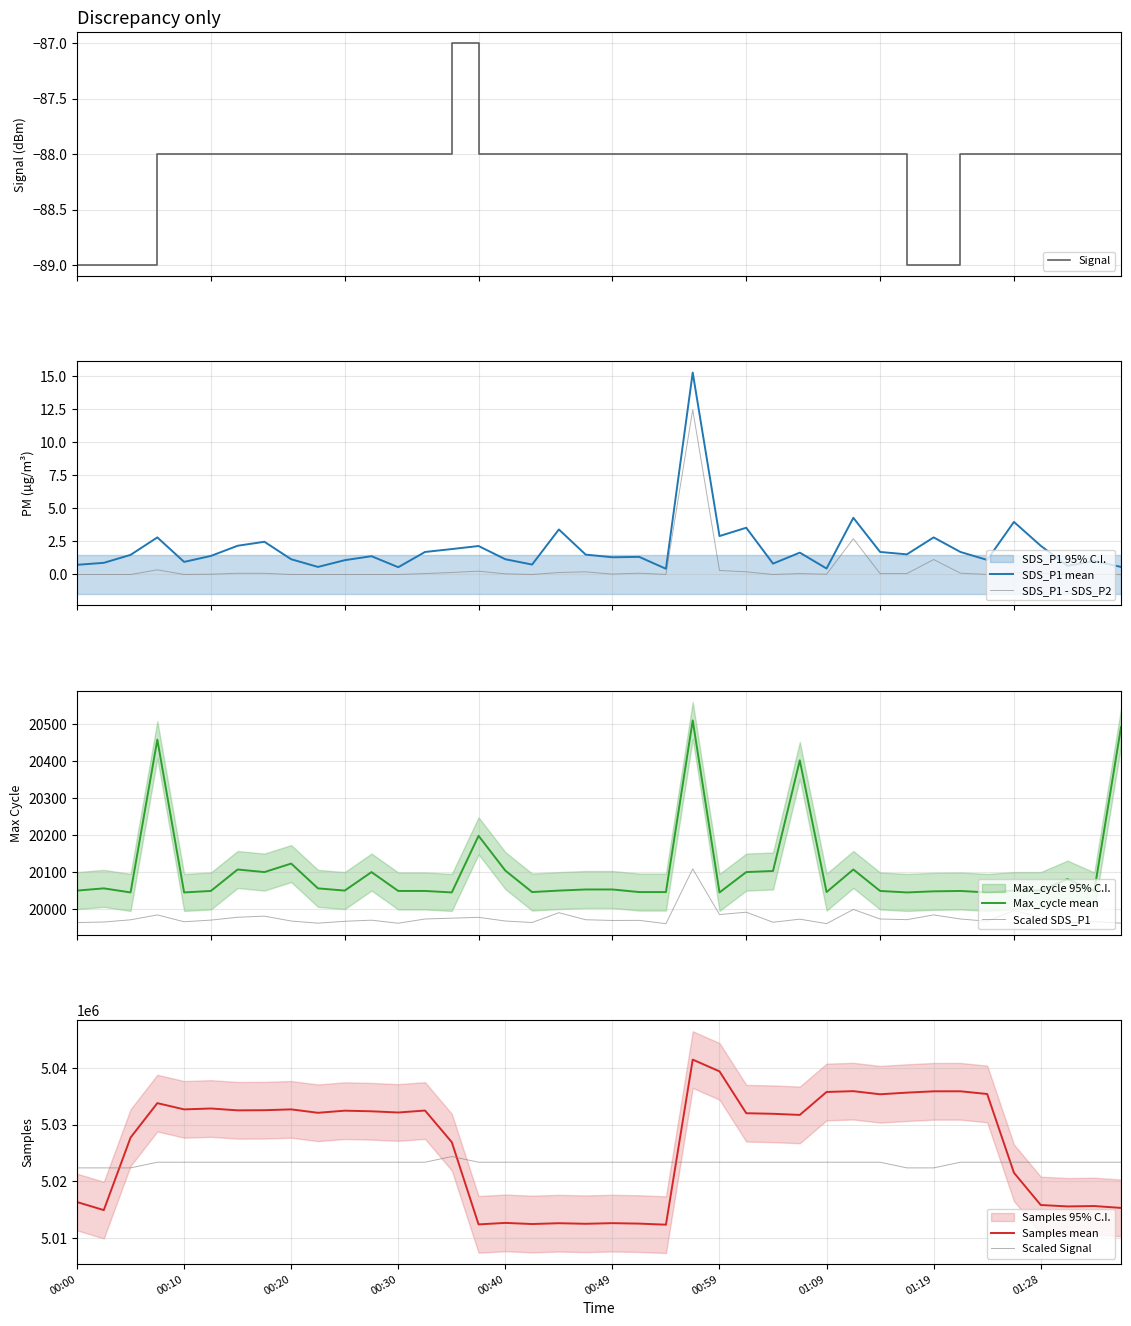

What position from the right is 01:06?

13